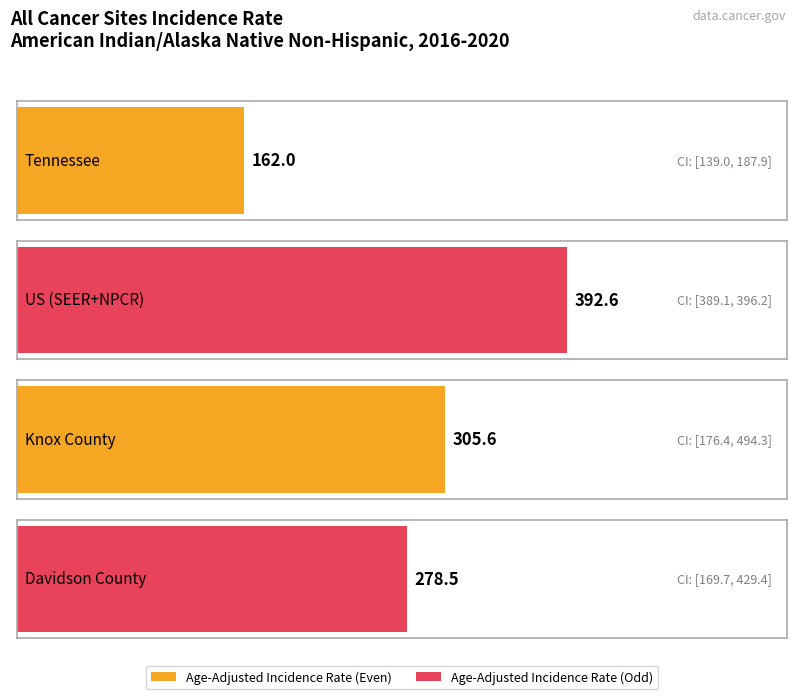

What is the average value of the Upper 95% CI series?

376.9